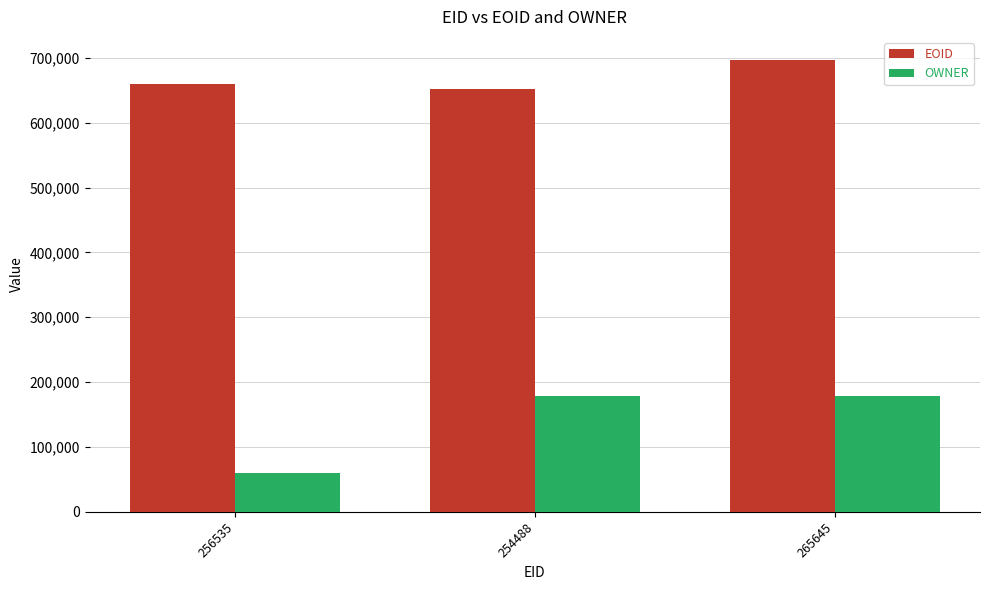

What is the highest value of the OWNER series?

178260